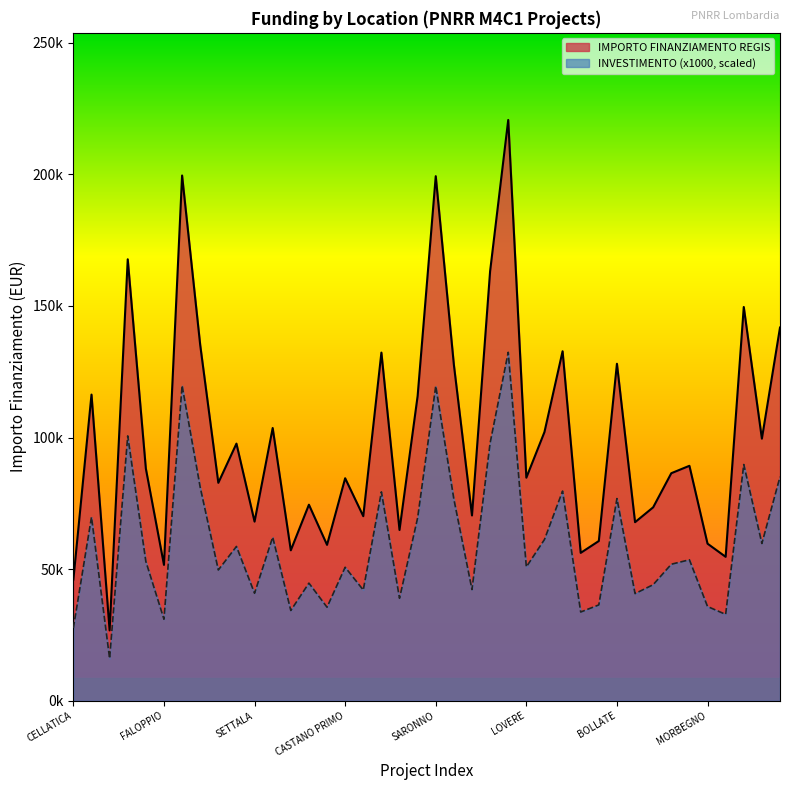

What is the greatest value displayed?

220663.0